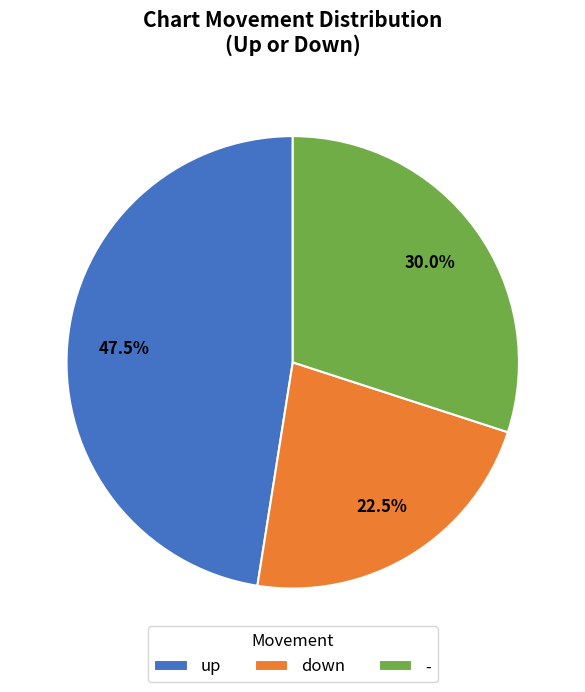

How many slices are in this pie chart?

3